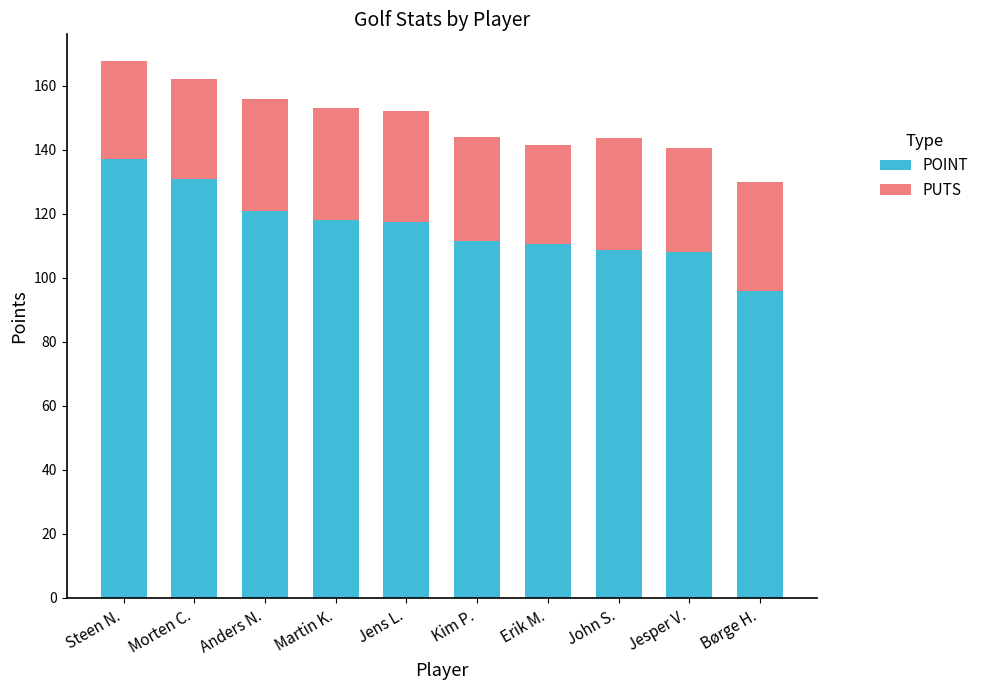

What is the sum of all POINT values?

1159.0